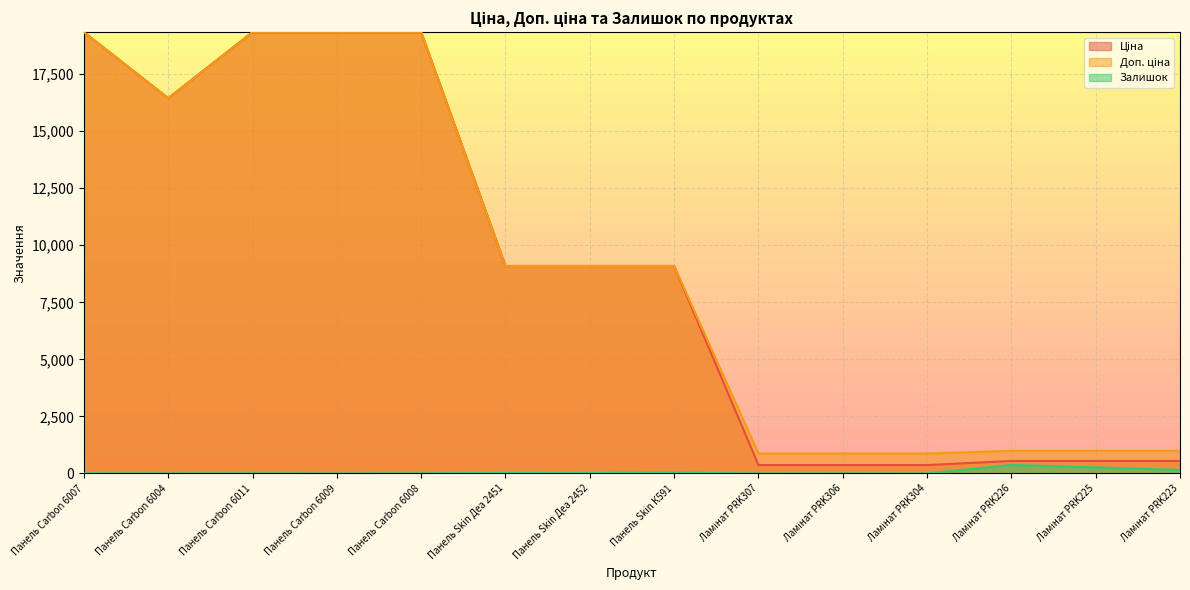

Which series has the widest spread of values?

Ціна